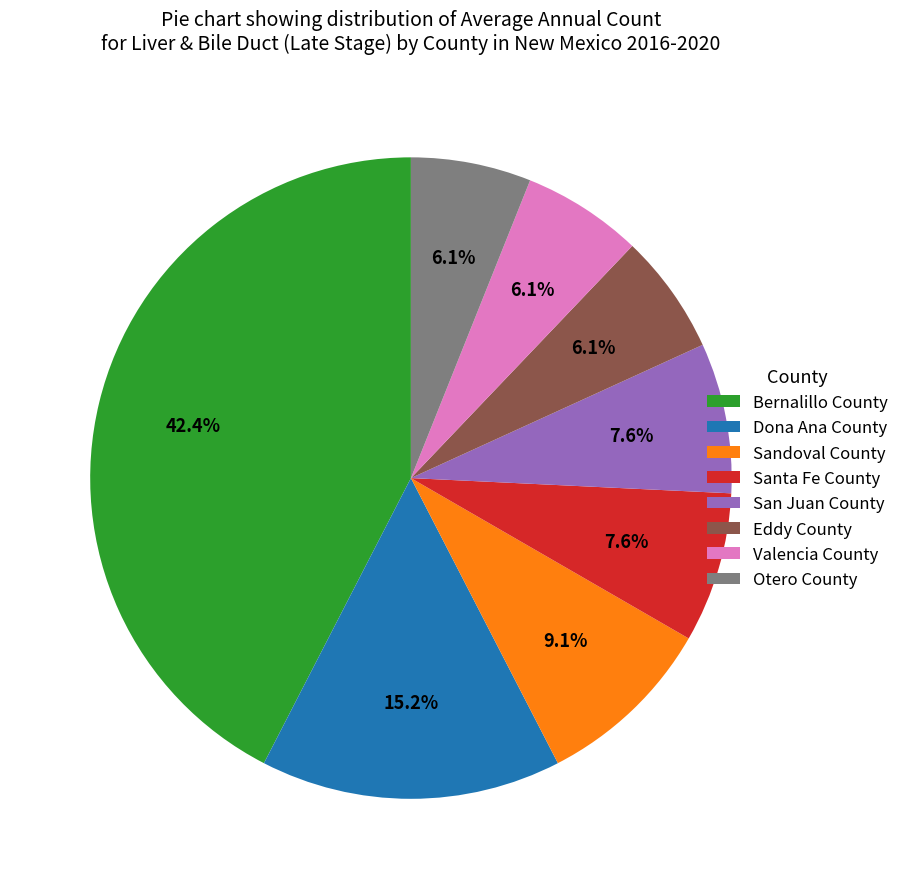

Between Dona Ana County and Sandoval County, which is larger?

Dona Ana County